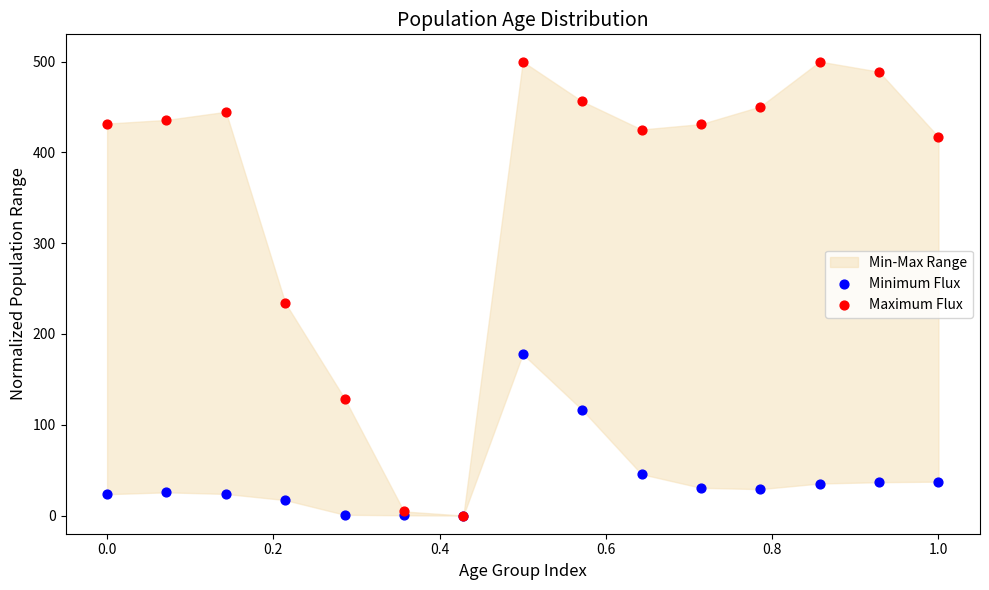

In the Minimum Flux series, what Y value is closest to 88?

116.5